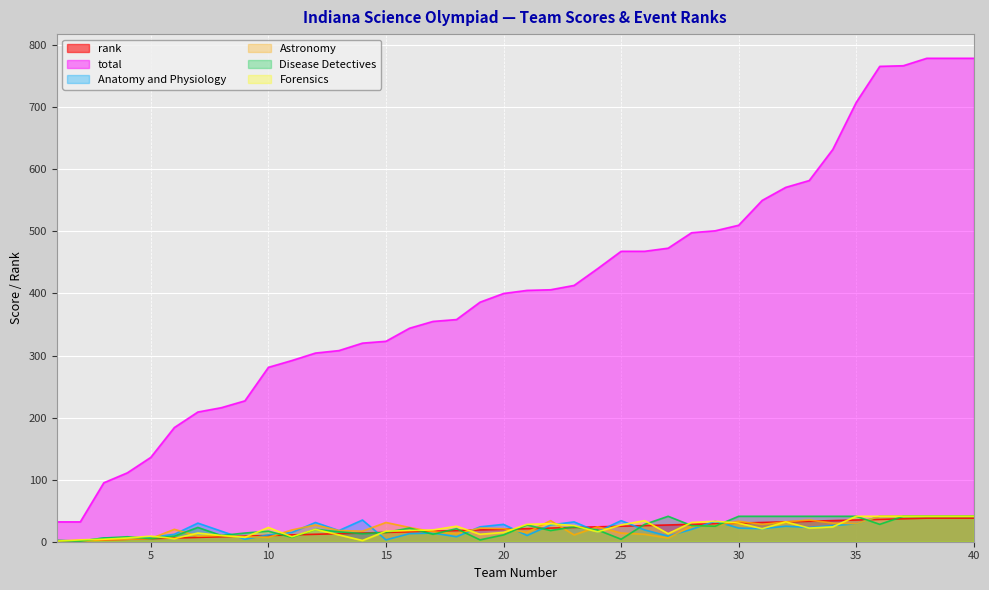

What is the sum of the Anatomy and Physiology values at 21 and 37?

51